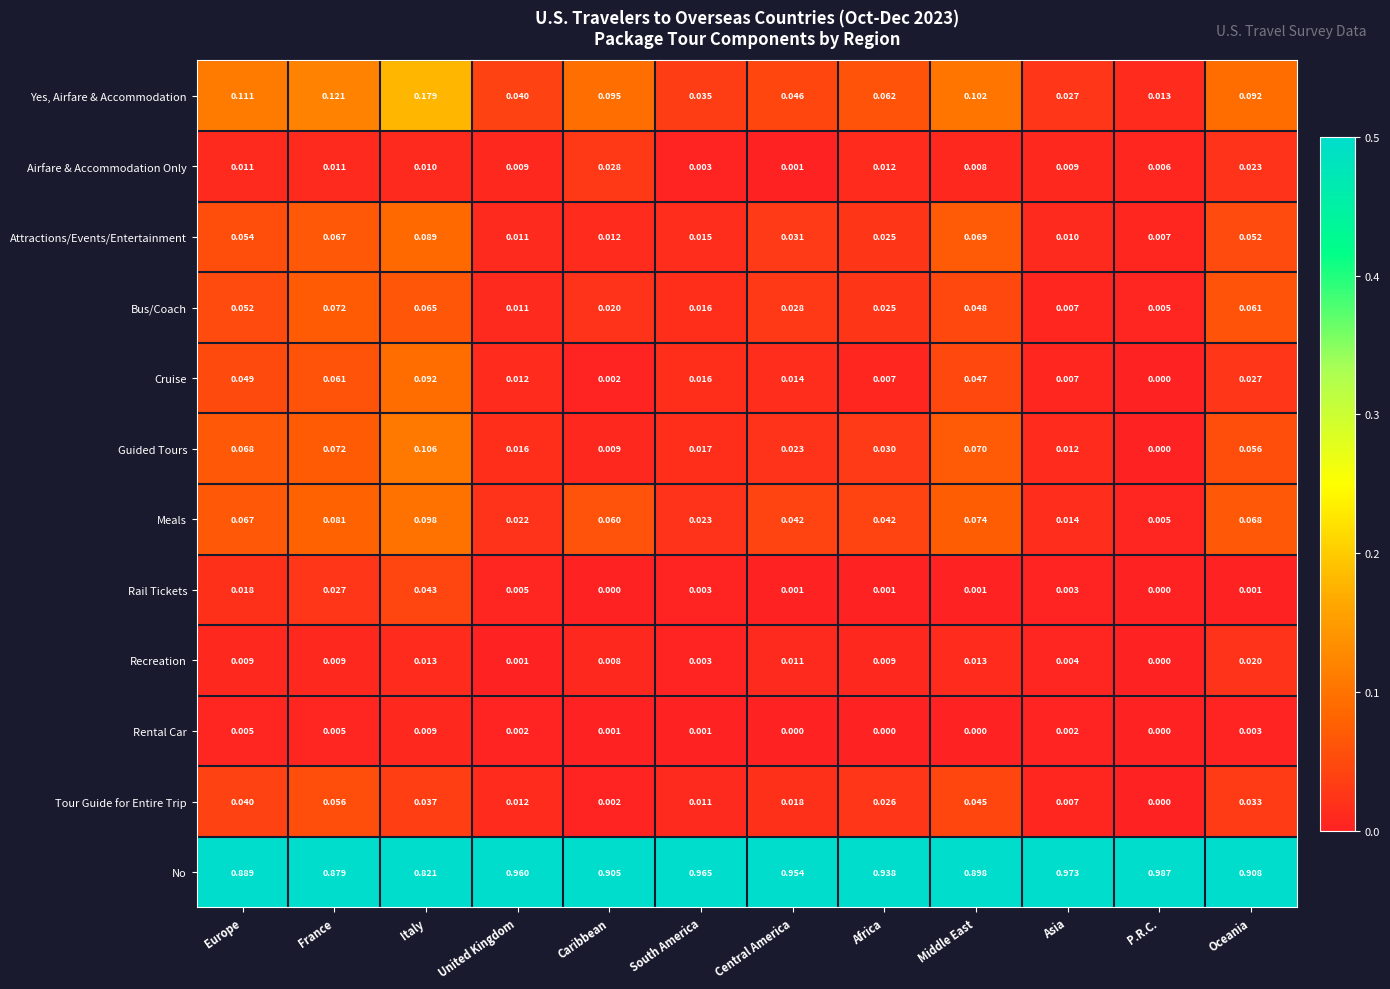

Which category has the lowest value in the No series?

Italy